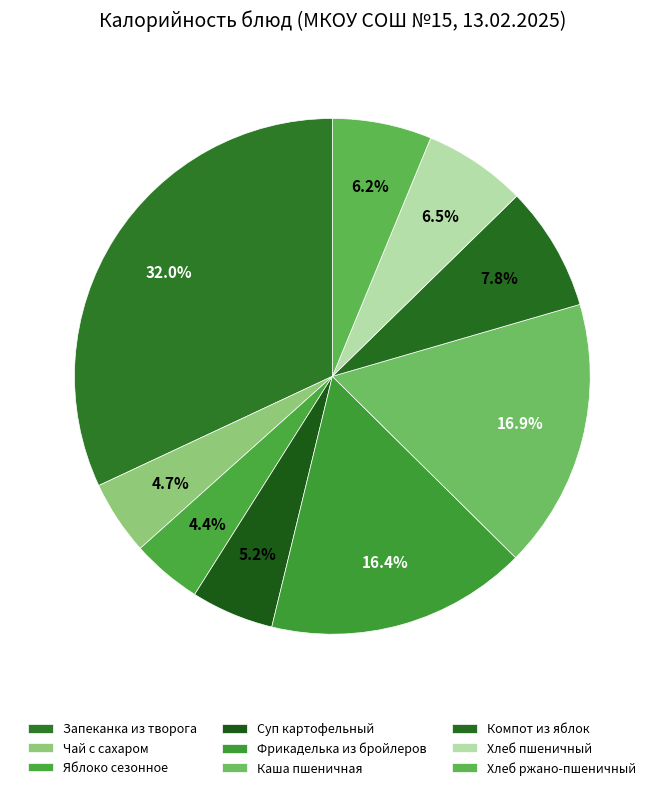

How many segments does this pie chart have?

9